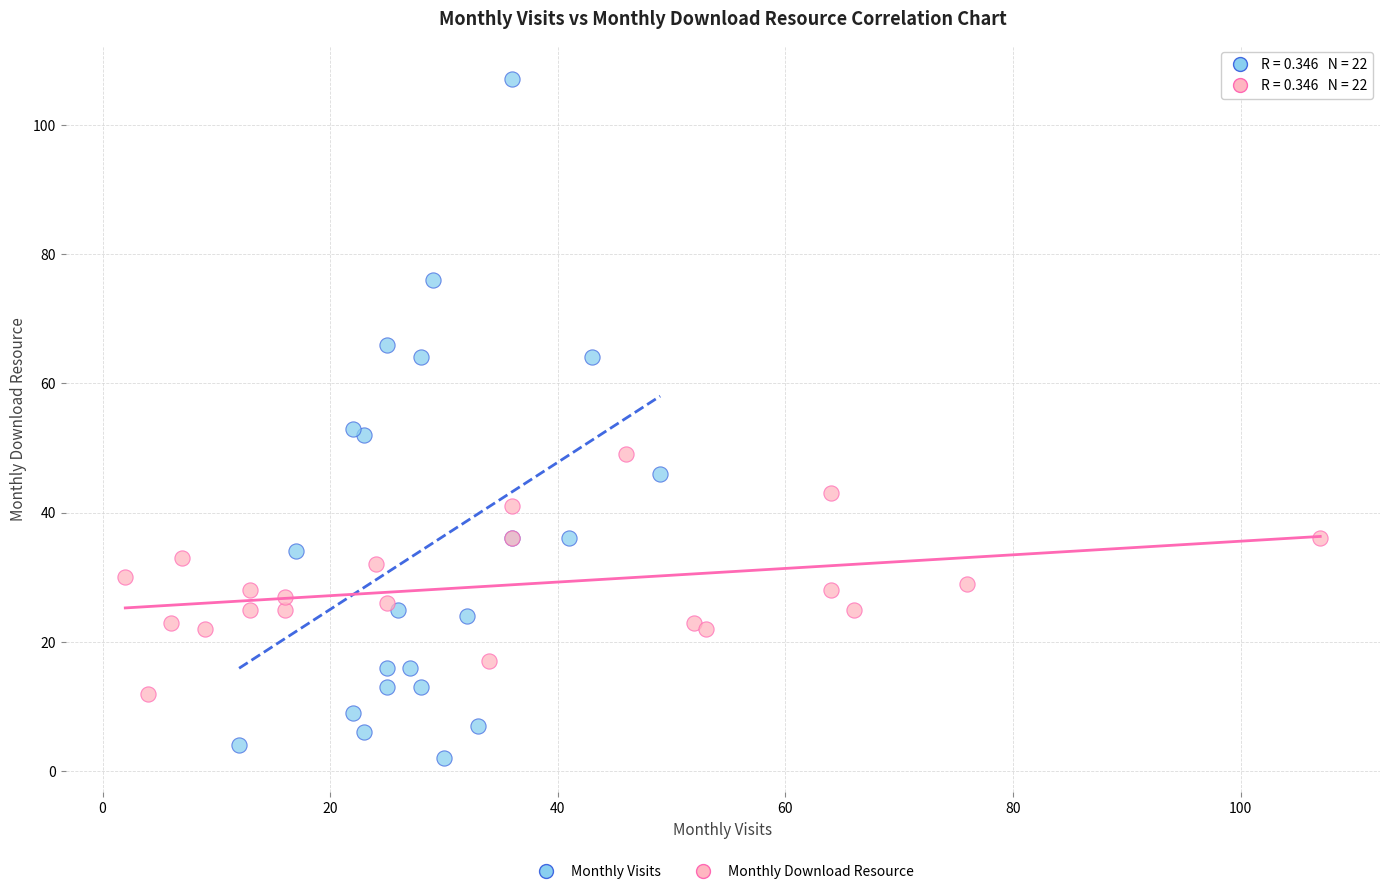

Which series reaches the maximum Y coordinate?

Monthly Visits